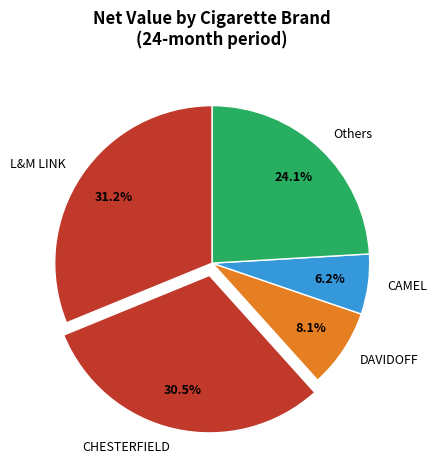

How many slices are in this pie chart?

5